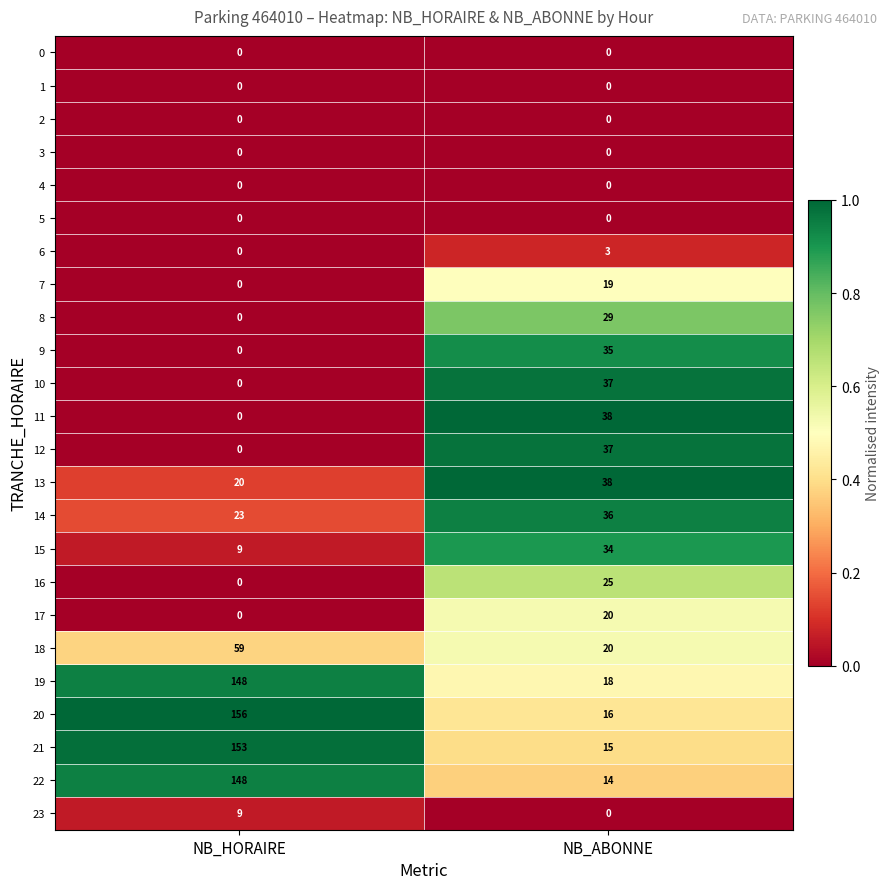

Which series has the widest spread of values?

20